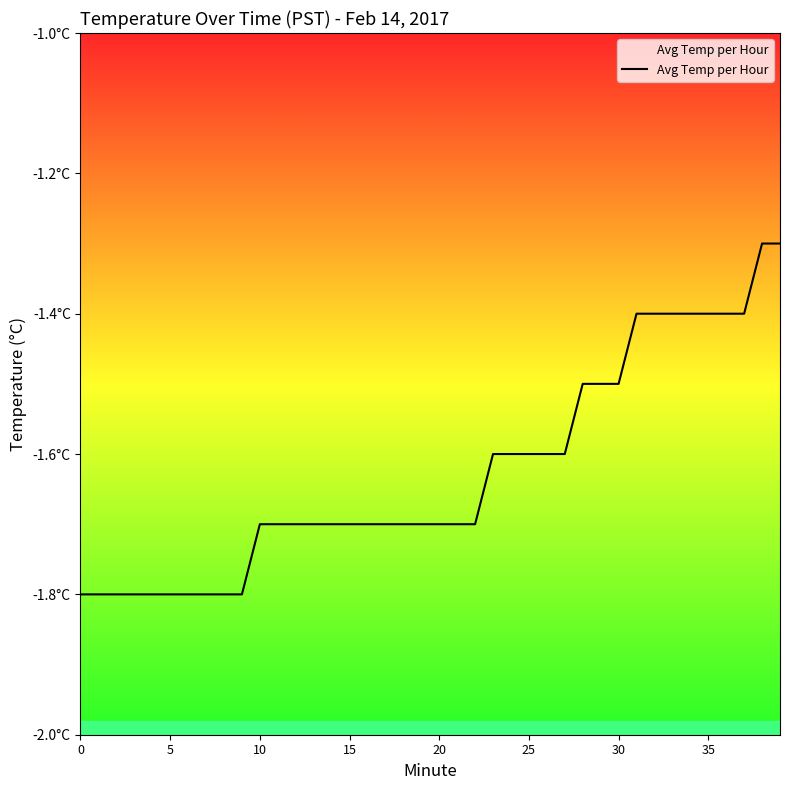

At which label is the value closest to -1?

38